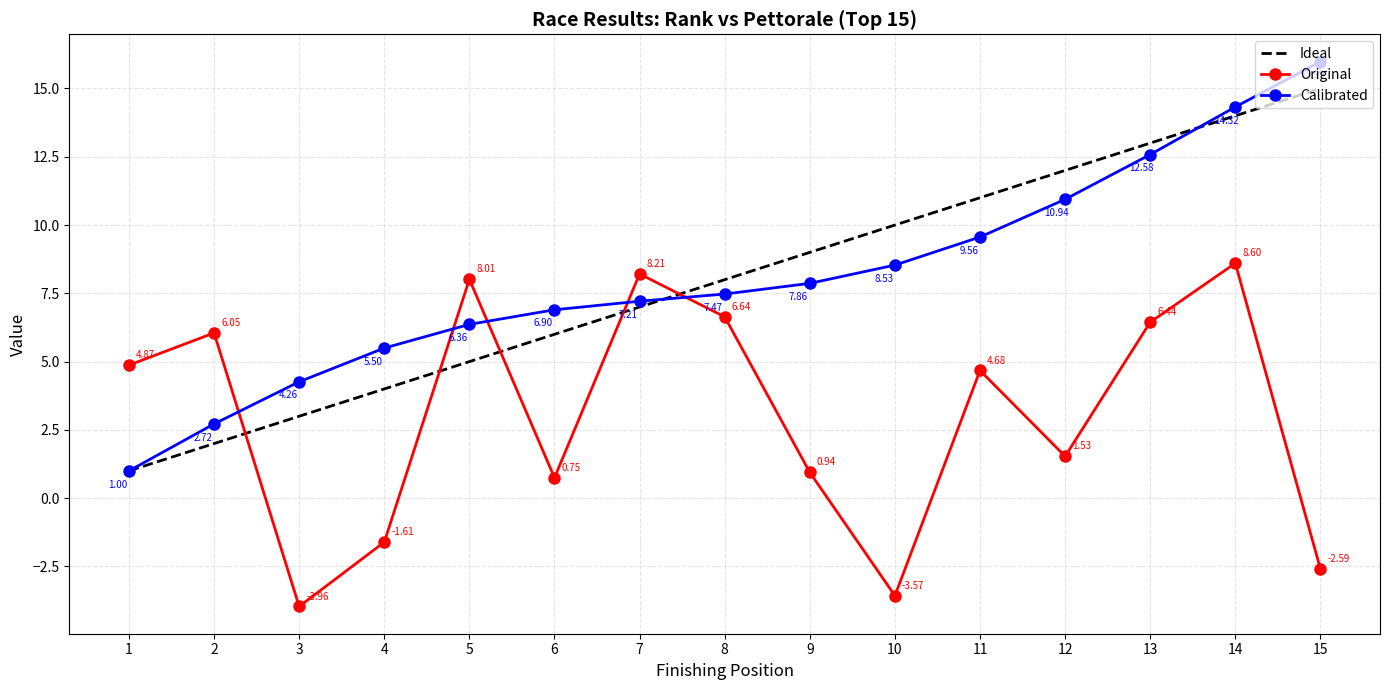

Rank the series by their maximum value, from highest to lowest.

Calibrated, Ideal, Original